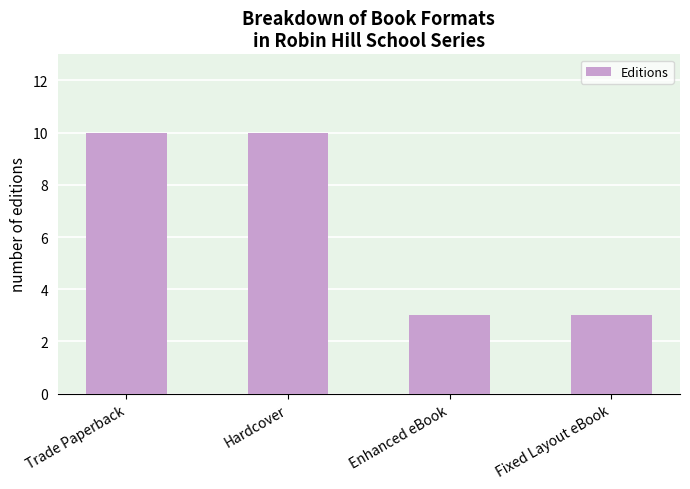

Approximately how many times larger is the value at Trade Paperback compared to Fixed Layout eBook?

3.3